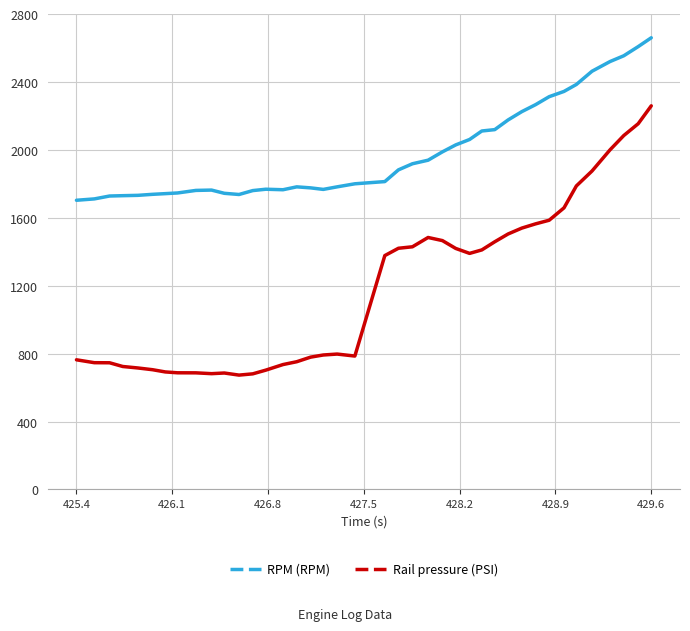

True or false: Rail pressure (PSI) and RPM (RPM) intersect in this chart.

False